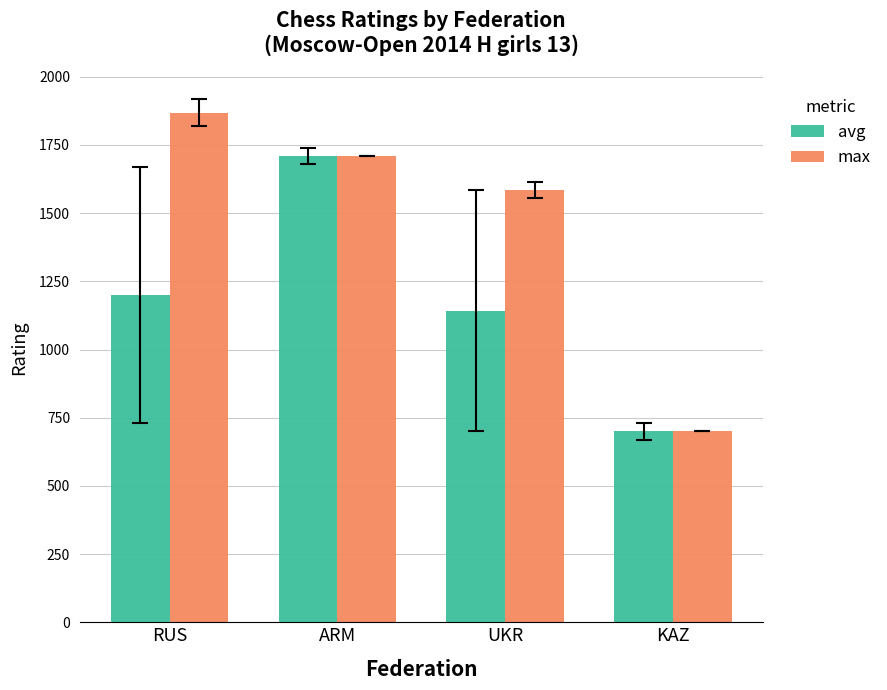

What is the label of the 3rd bar from the left?

UKR